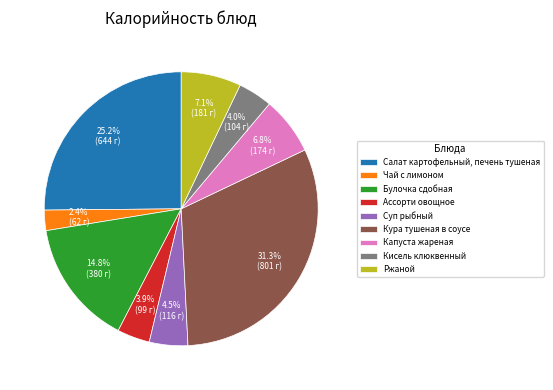

Rank the categories by value from lowest to highest.

Чай с лимоном, Ассорти овощное, Кисель клюквенный, Суп рыбный, Капуста жареная, Ржаной, Булочка сдобная, Салат картофельный, печень тушеная, Кура тушеная в соусе